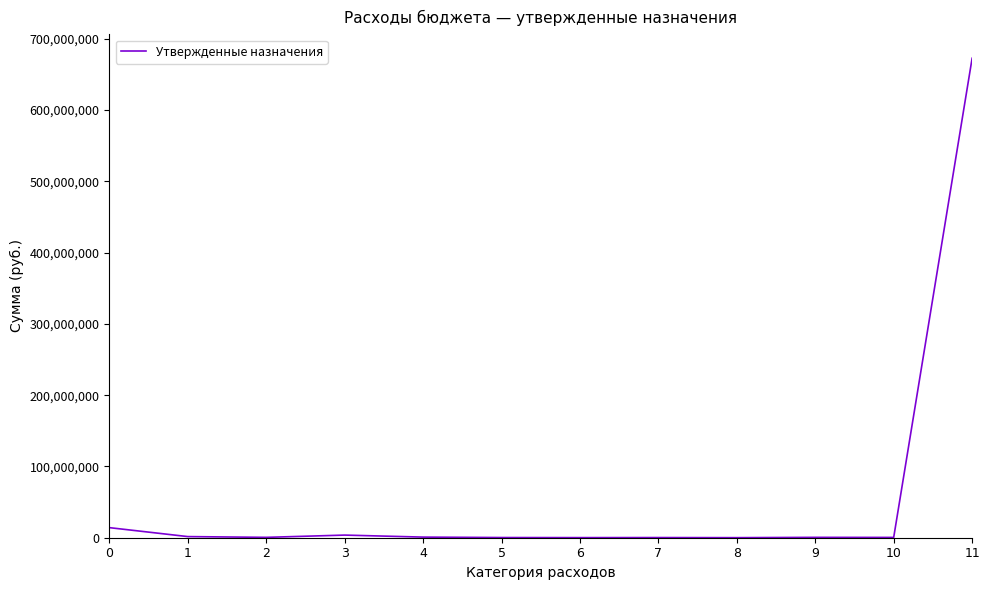

Is this an area chart (filled region under the line)?

No